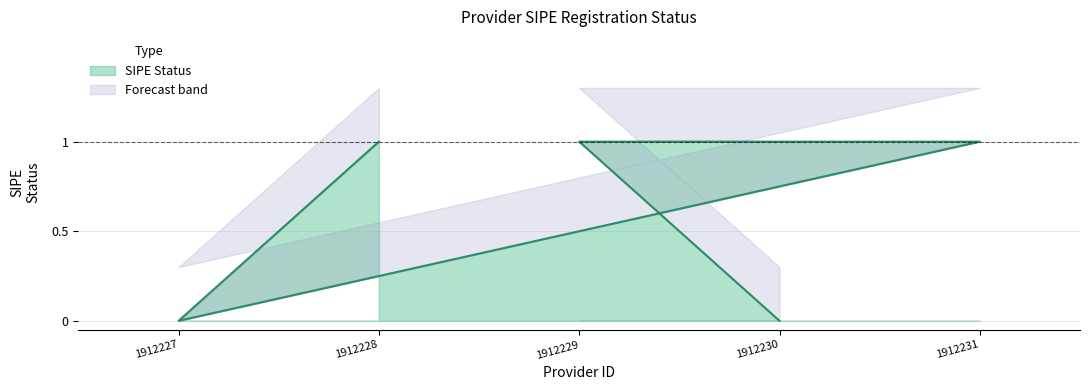

What is the total value across all series at 1912227?

0.3